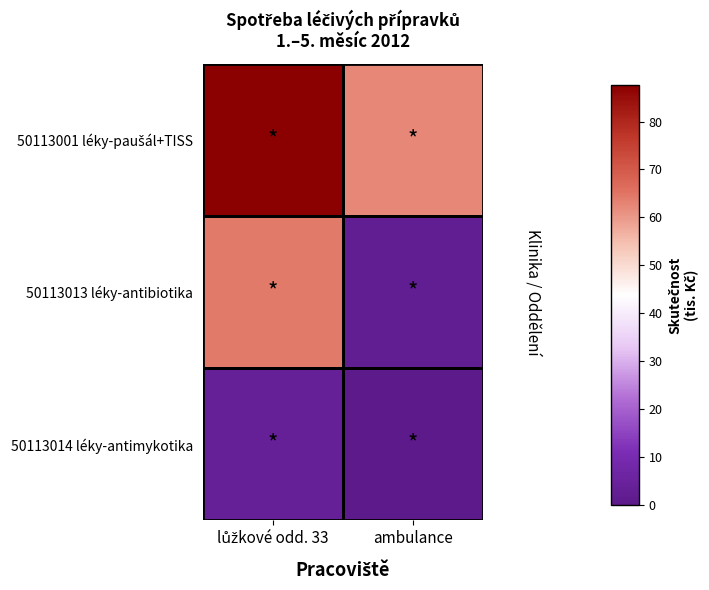

How many distinct data groups are displayed?

3